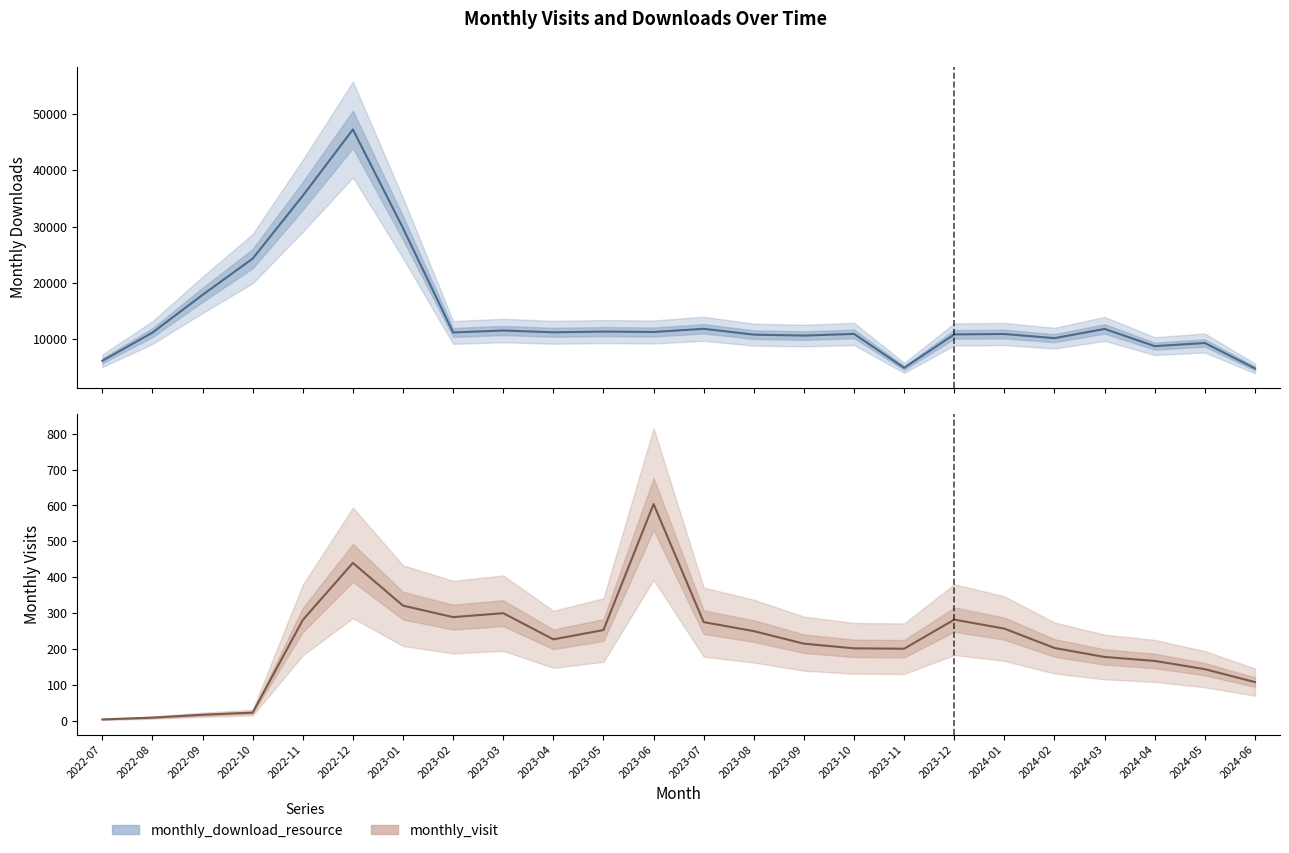

What is the sum of all monthly_download_resource values?

344951